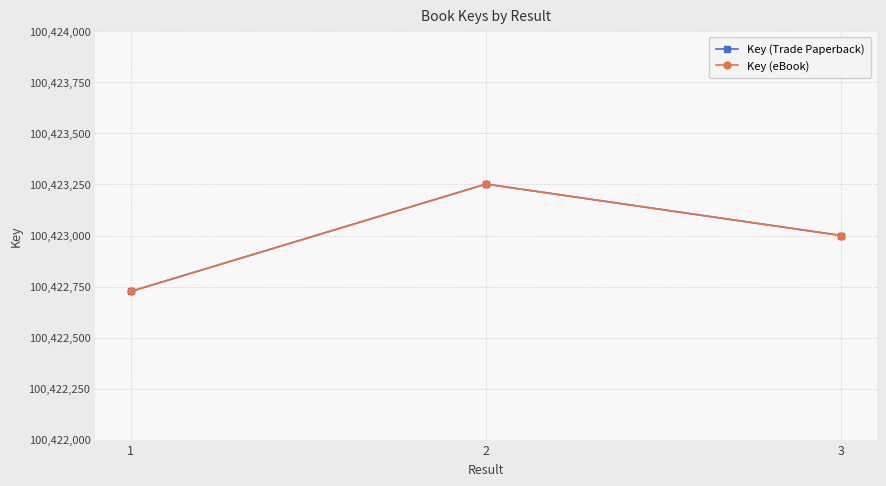

Does the chart have visible grid lines?

Yes